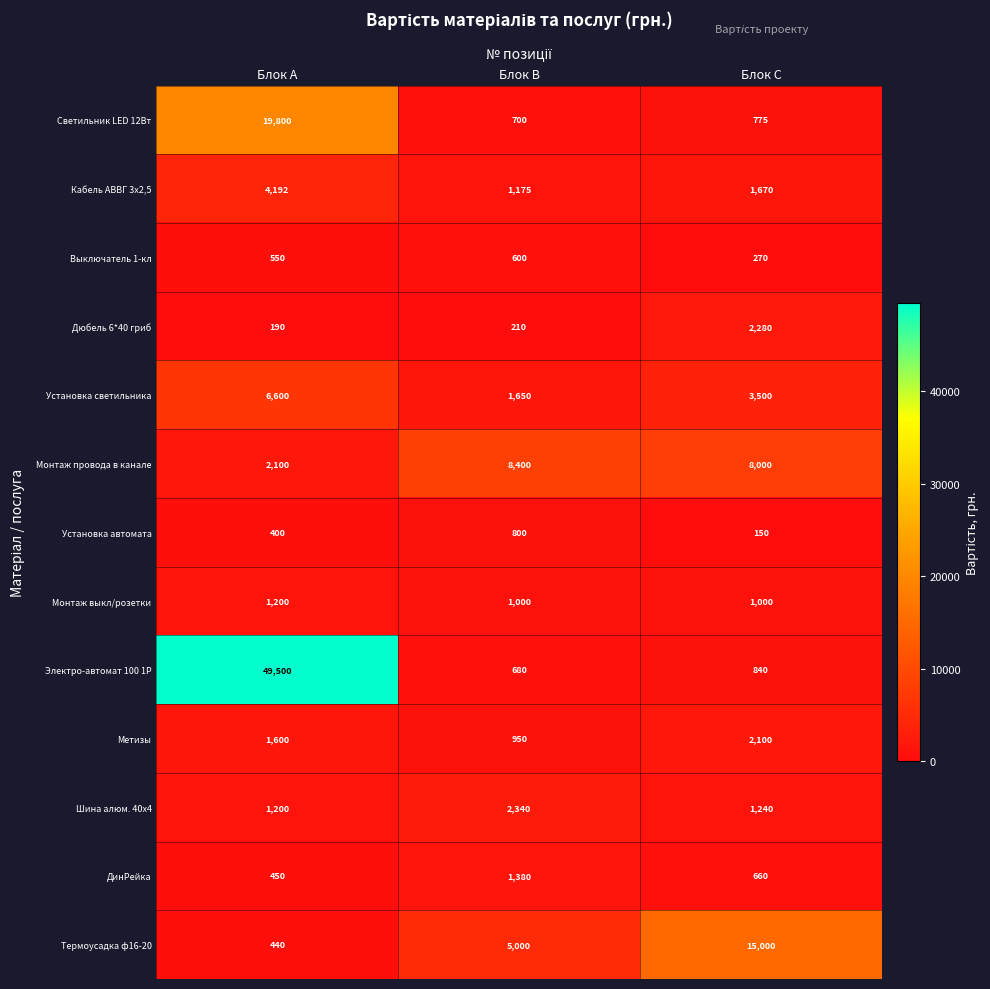

List the labels in order of Установка светильника value, largest first.

Блок A, Блок C, Блок B